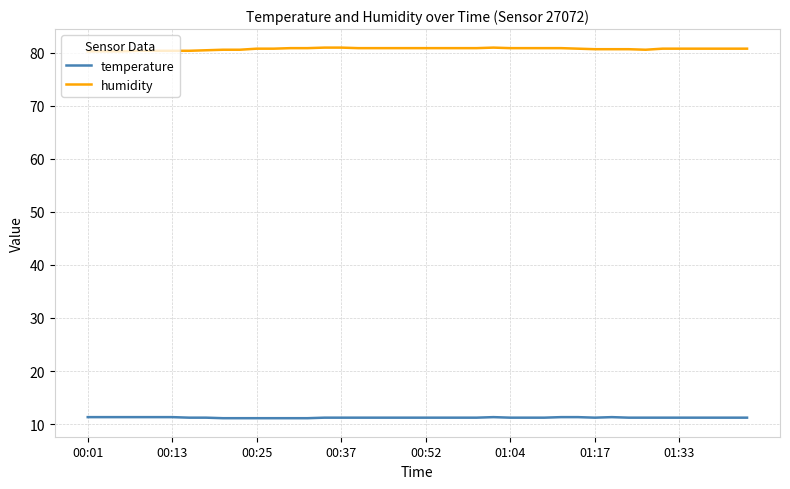

Rank the series by their maximum value, from highest to lowest.

humidity, temperature